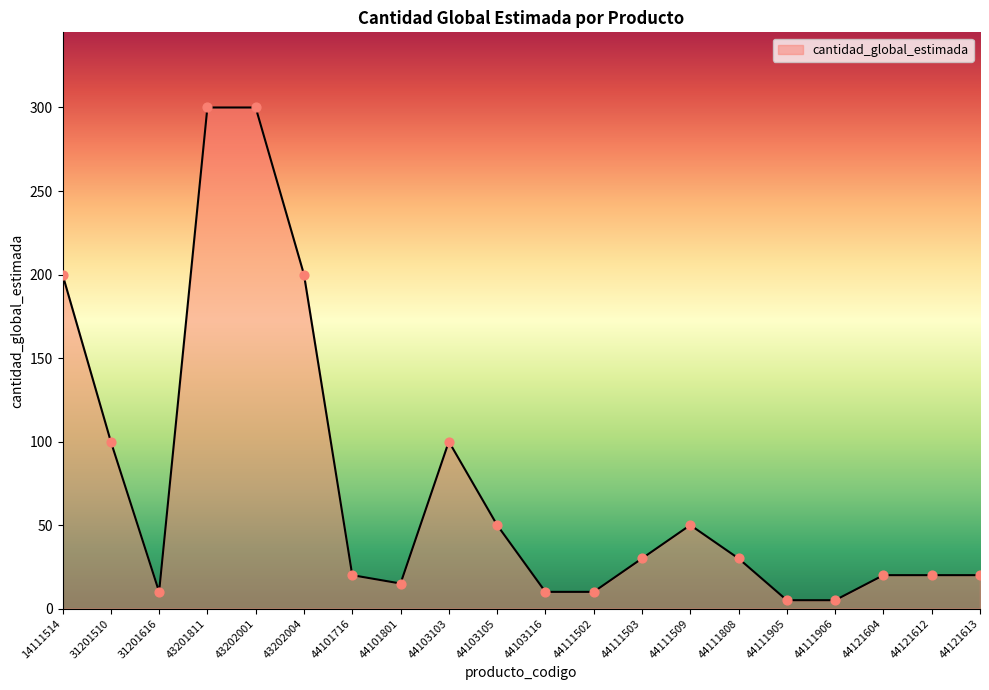

Approximately how many times larger is the value at 44111905 compared to 31201616?

0.5